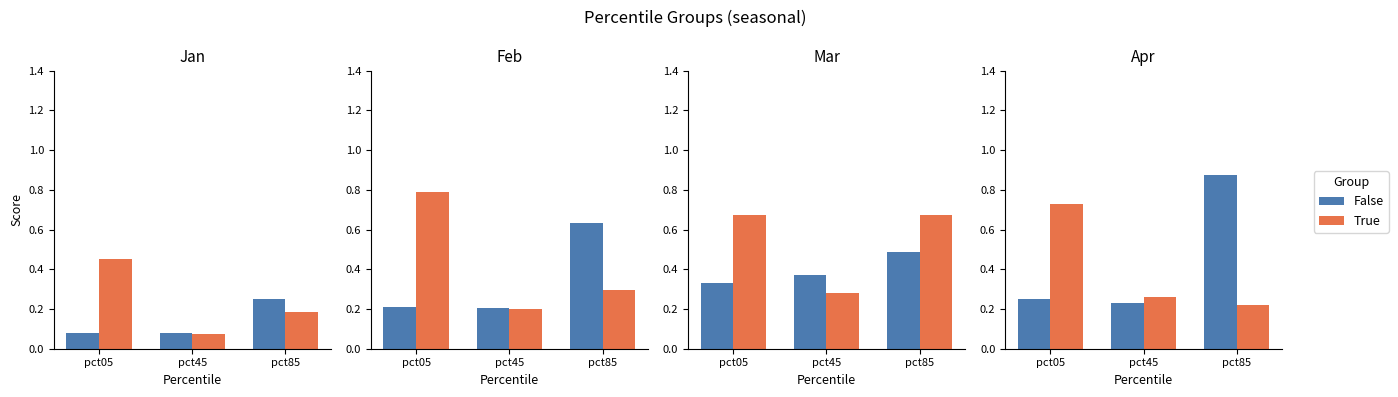

Rank the categories by True value from lowest to highest.

pct85, pct45, pct05